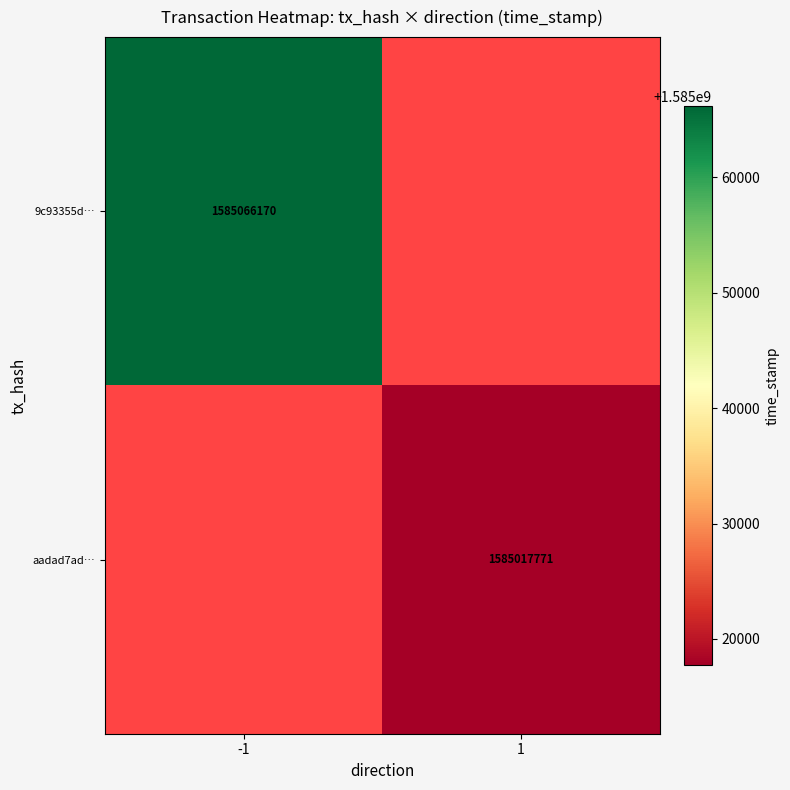

At how many categories does at least one series exceed 1585034258?

1